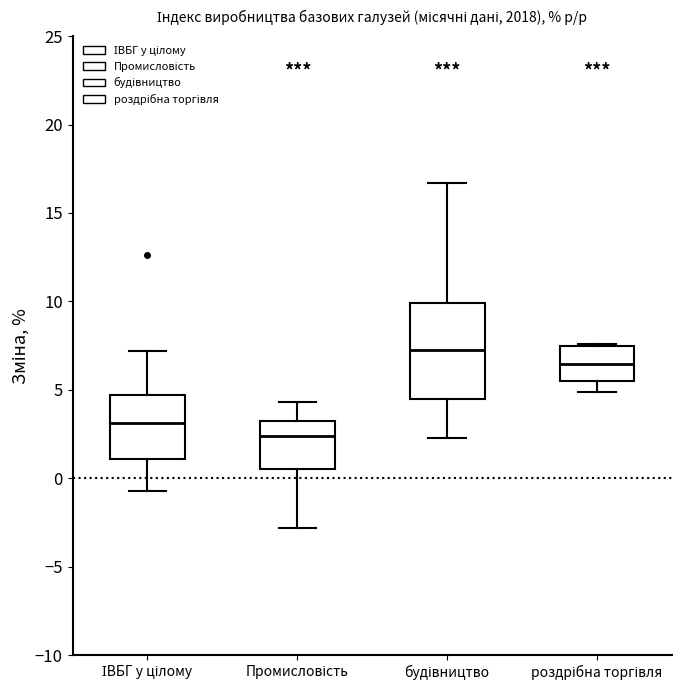

Which box is the tallest, from its lower edge to its upper edge?

будівництво